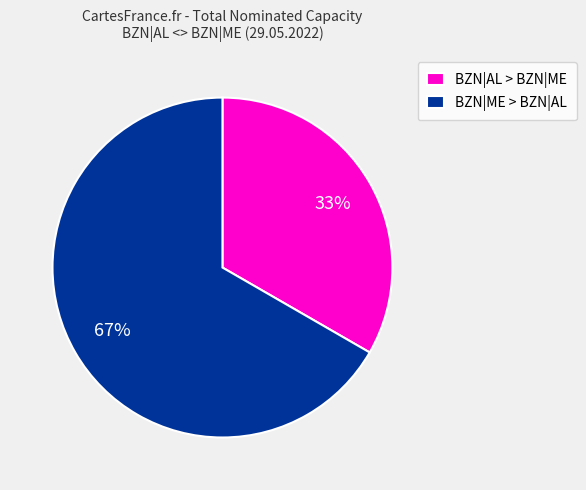

Is there any slice that represents more than half of the pie?

Yes